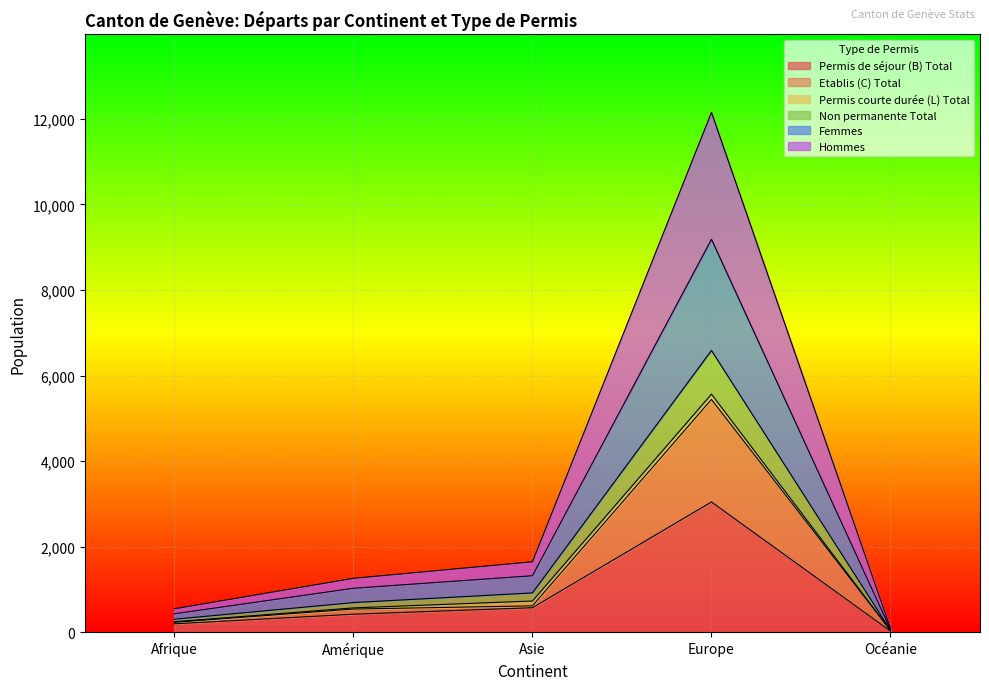

How many lines are shown in the chart?

6